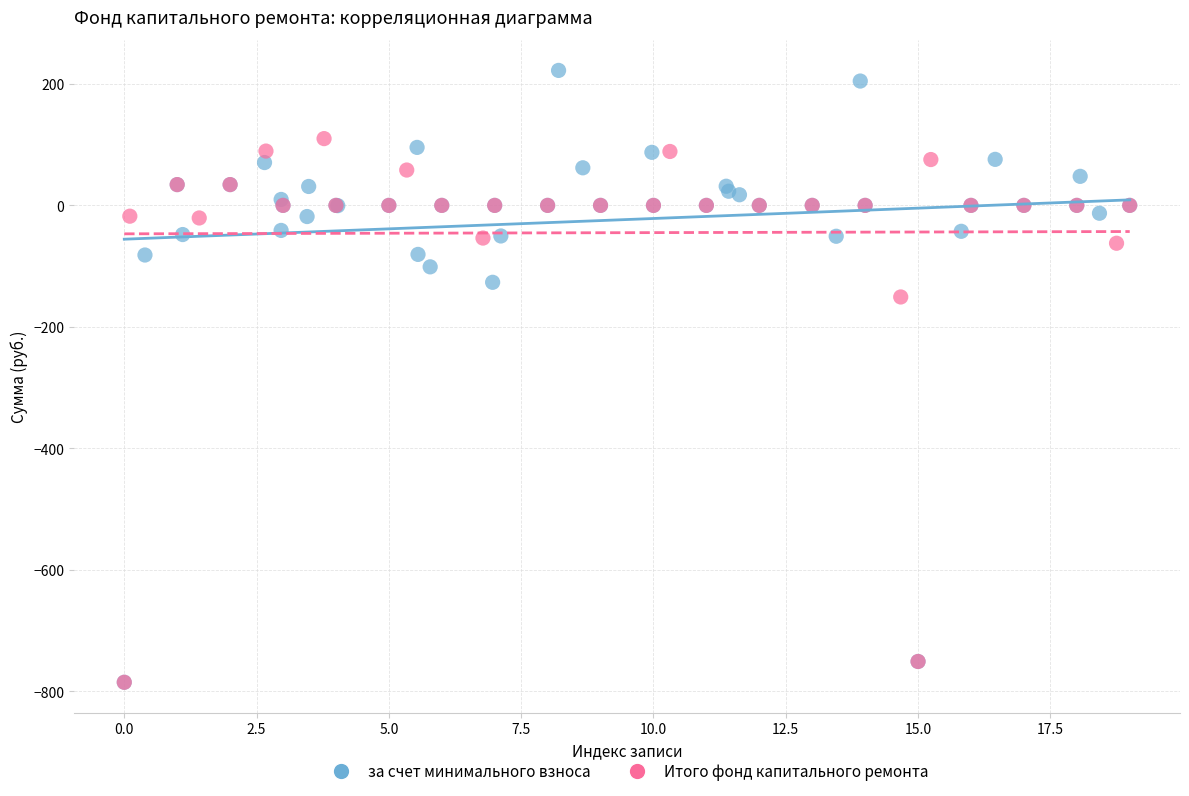

What are all the series names shown in the legend?

за счет минимального взноса, Итого фонд капитального ремонта